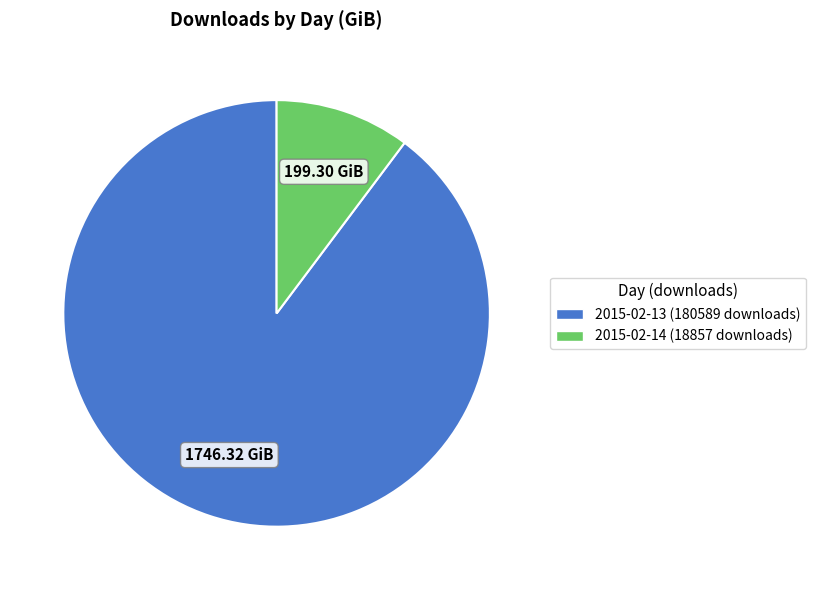

Is it true that 2015-02-13 (180589 downloads) is 90% of the pie?

True